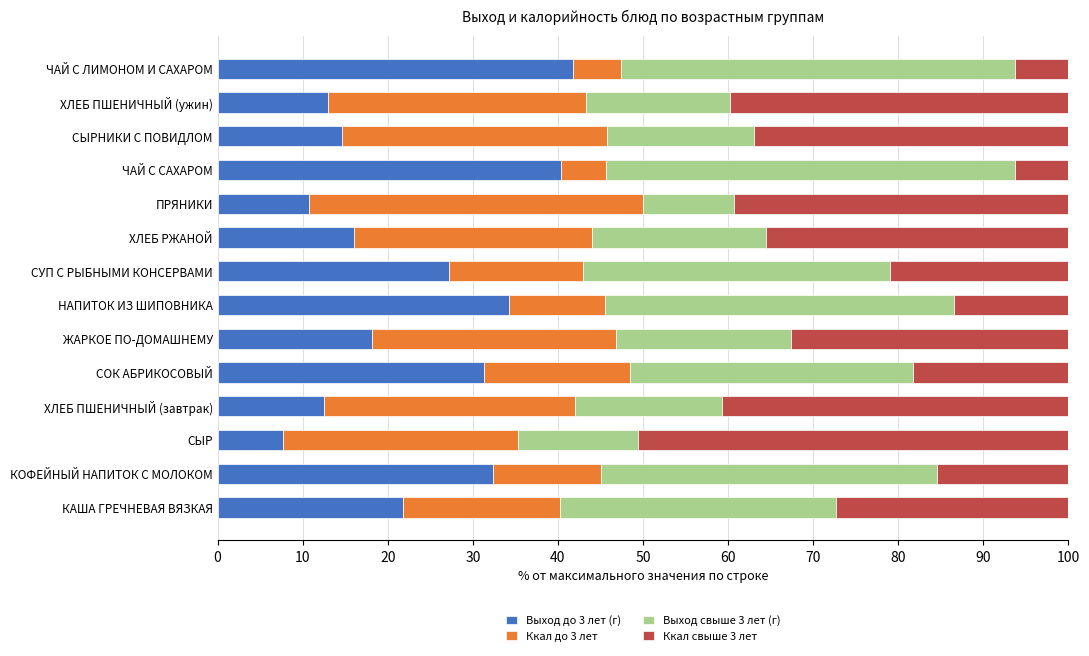

What is the sum of all Выход до 3 лет (г) values?

321.8